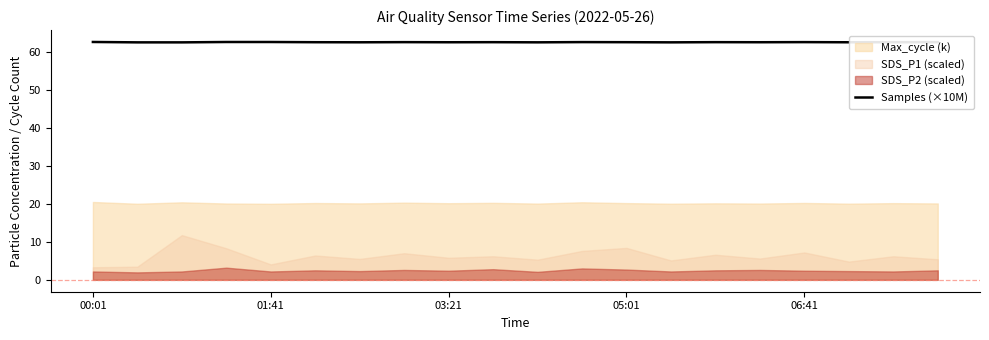

What is the maximum value for Samples (×10M)?

62.6